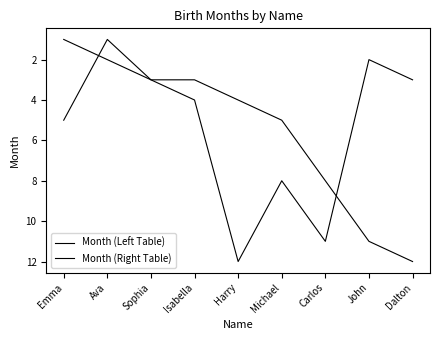

At which category is the sum across all series the highest?

Carlos